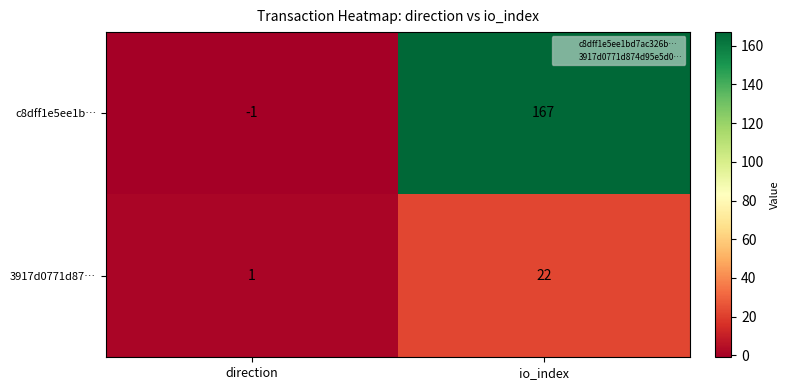

At which category is the sum across all series the highest?

io_index